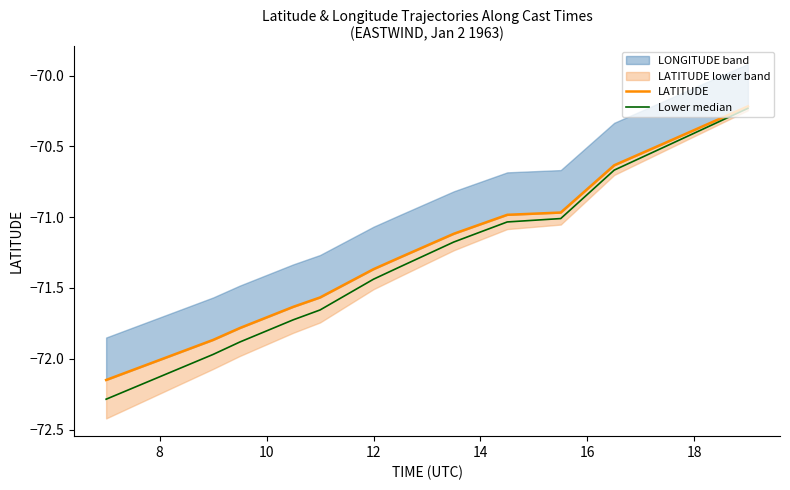

How many lines are shown in the chart?

2